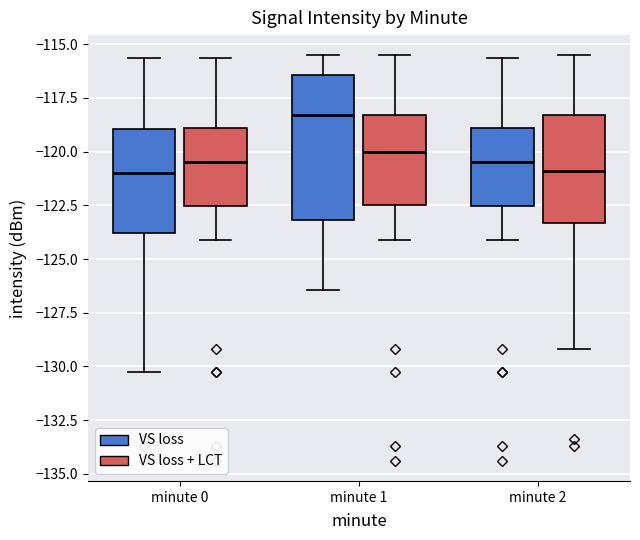

Reading left to right, read every box against the y-axis: the position of its median line, the range the box covers, and the ends of its whiskers. The values are not printed on the chart, so give them approximately, as read against the axis.

minute 0 (VS loss): median -121.0, box -124.0 to -119.0, whiskers -130.0 to -115.5
minute 0 (VS loss + LCT): median -120.5, box -122.5 to -119.0, whiskers -124.0 to -115.5
minute 1 (VS loss): median -118.5, box -123.0 to -116.5, whiskers -126.5 to -115.5
minute 1 (VS loss + LCT): median -120.0, box -122.5 to -118.5, whiskers -124.0 to -115.5
minute 2 (VS loss): median -120.5, box -122.5 to -119.0, whiskers -124.0 to -115.5
minute 2 (VS loss + LCT): median -121.0, box -123.5 to -118.5, whiskers -129.0 to -115.5